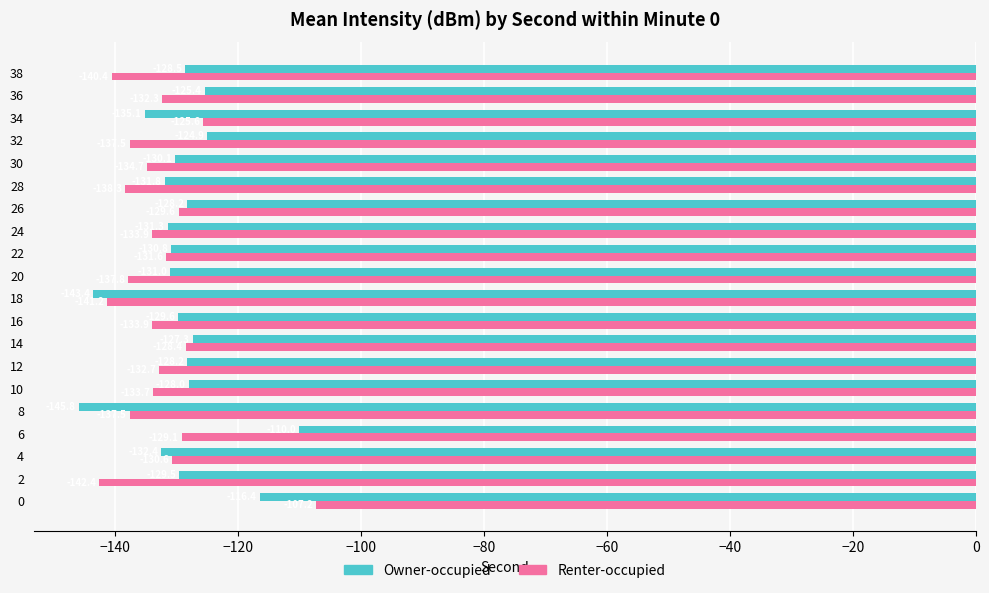

What is the highest value of the Renter-occupied series?

-107.2